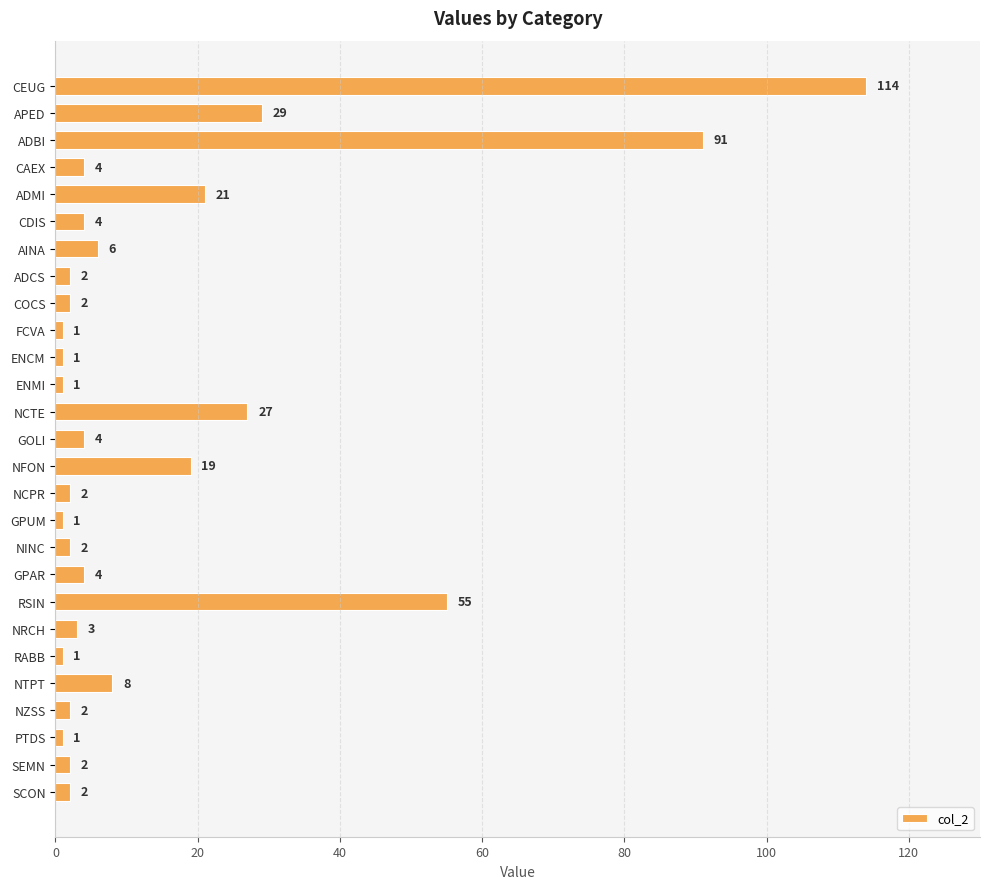

How many data points are less than 3?

13